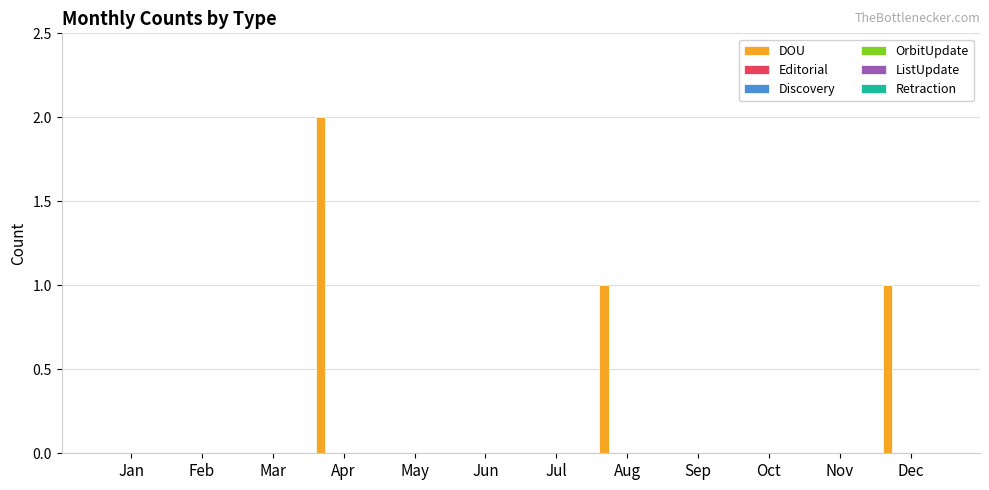

What is the sum of all values?

4